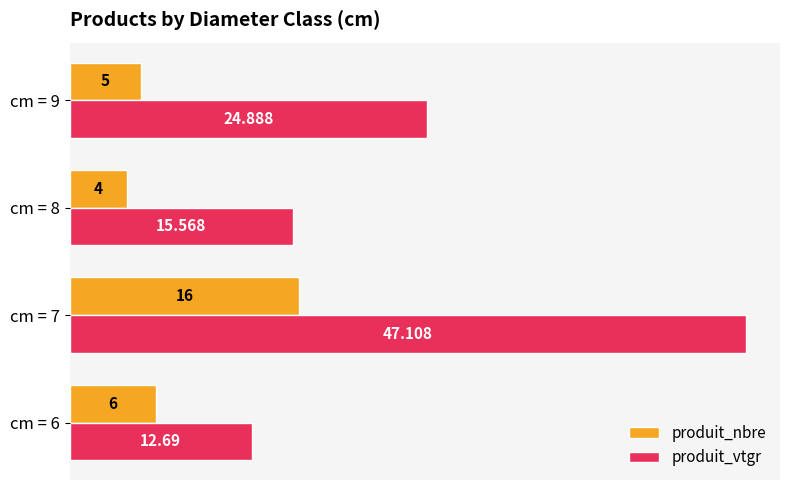

List the series in order of their overall mean, lowest first.

produit_nbre, produit_vtgr